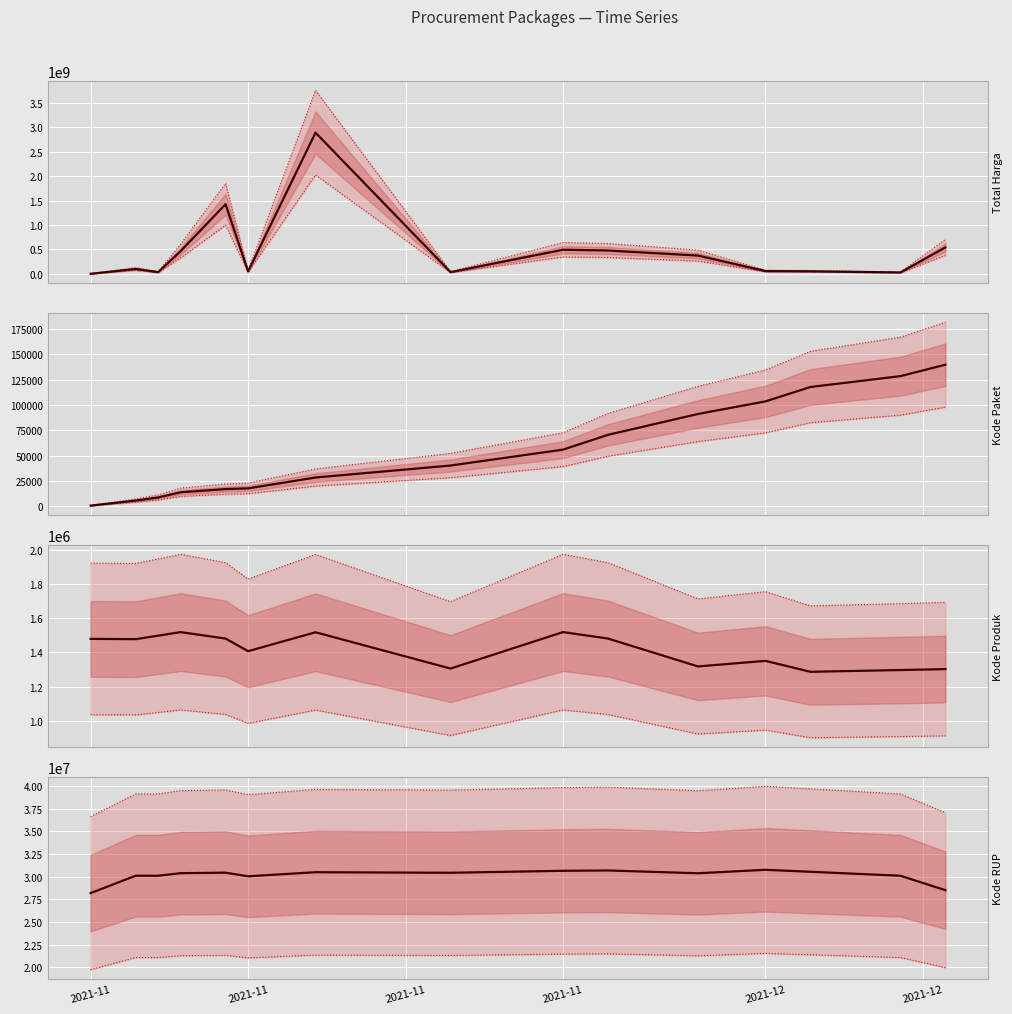

What is the sum of all Kode Produk values?

21245140